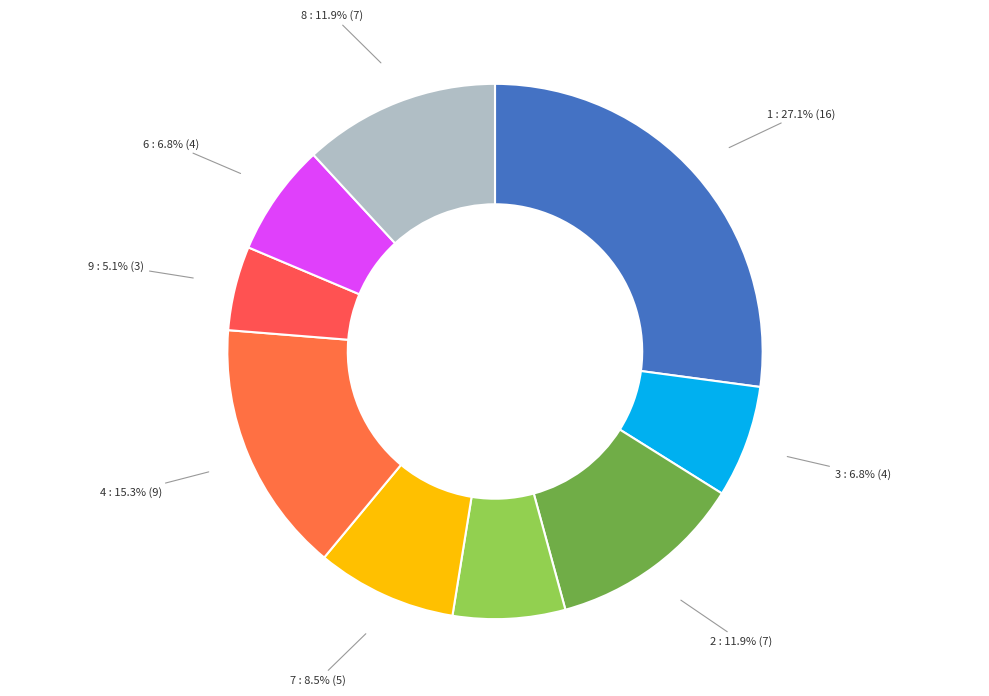

To the nearest percent, what portion does 3 represent?

7%